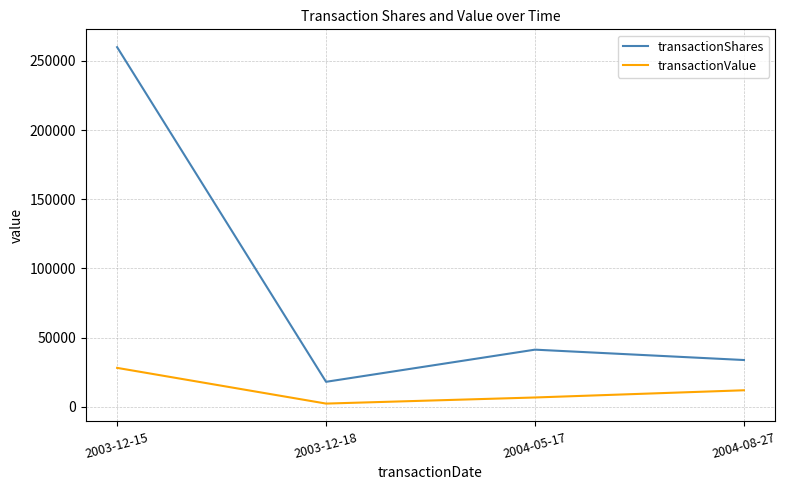

What is the difference between the transactionValue values at 2004-08-27 and 2003-12-18?

9625